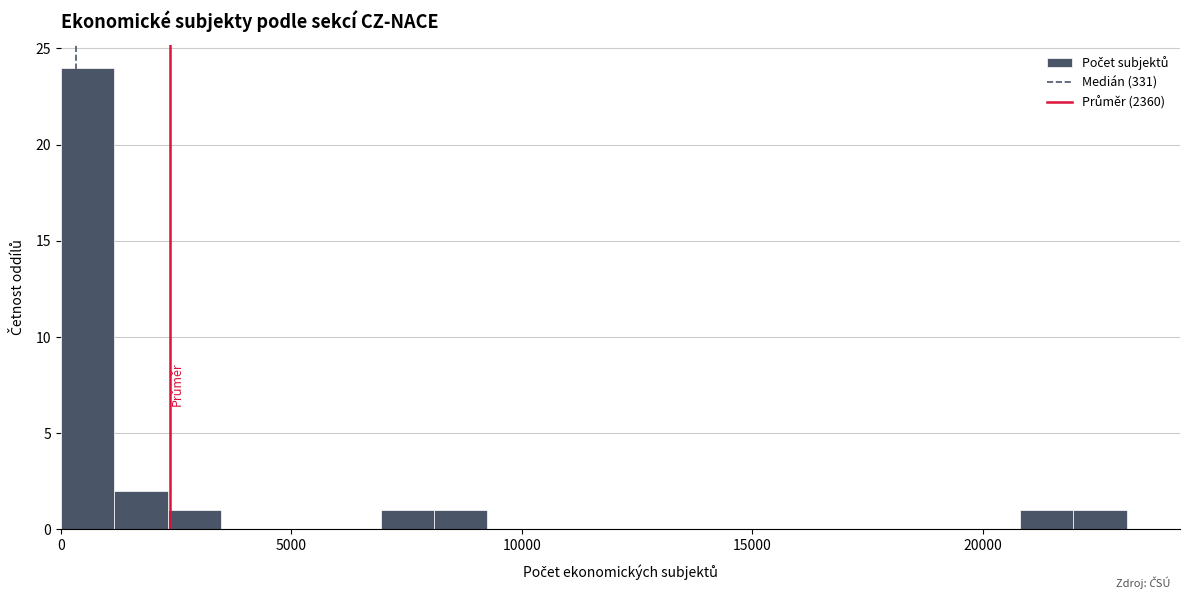

Around what value on the x-axis is the tallest bar? Give the approximate position of its centre, as read against the axis.

500